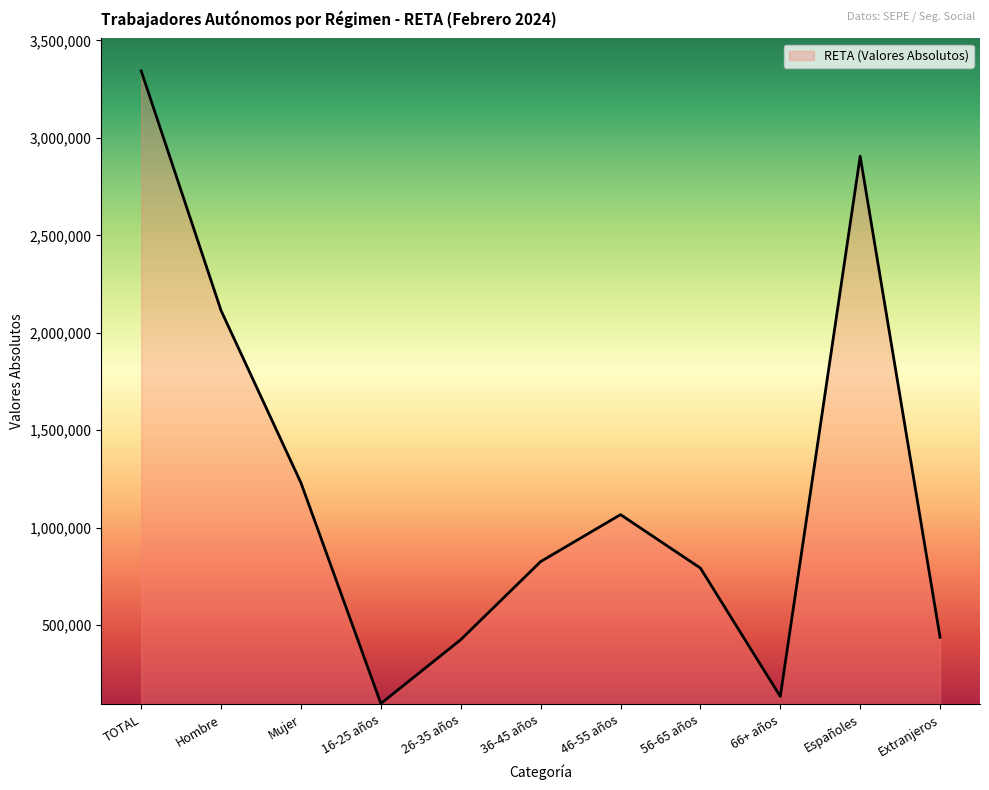

What is the difference between the values at 26-35 años and 56-65 años?

367291